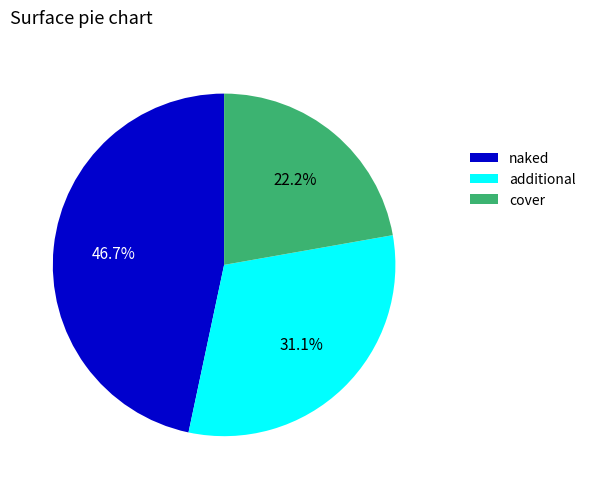

What is the largest slice in the pie chart?

naked